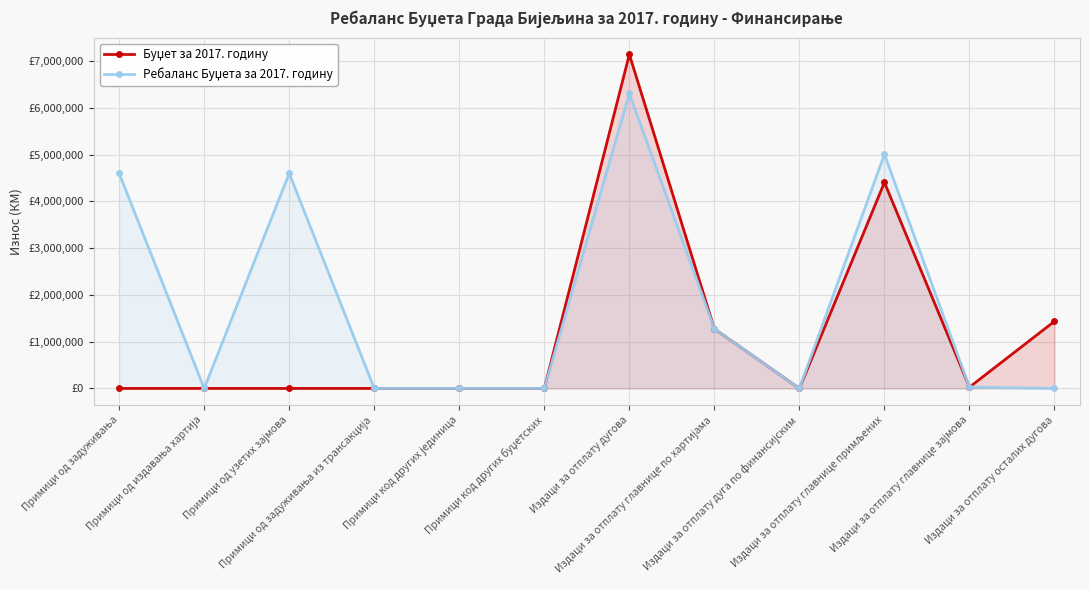

Rank the series by their maximum value, from lowest to highest.

Ребаланс Буџета за 2017. годину, Буџет за 2017. годину